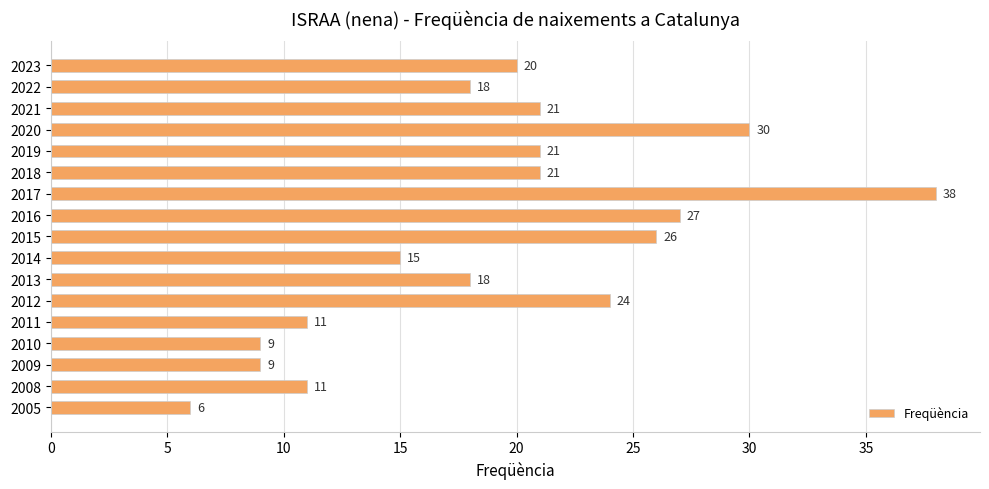

The value at 2010 is 9. True or false?

True